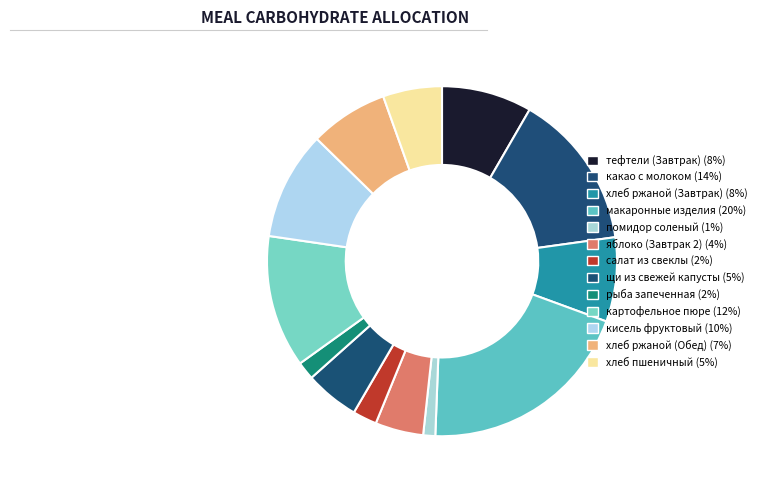

To the nearest percent, what is the difference between the помидор соленый and салат из свеклы slice percentages?

1%